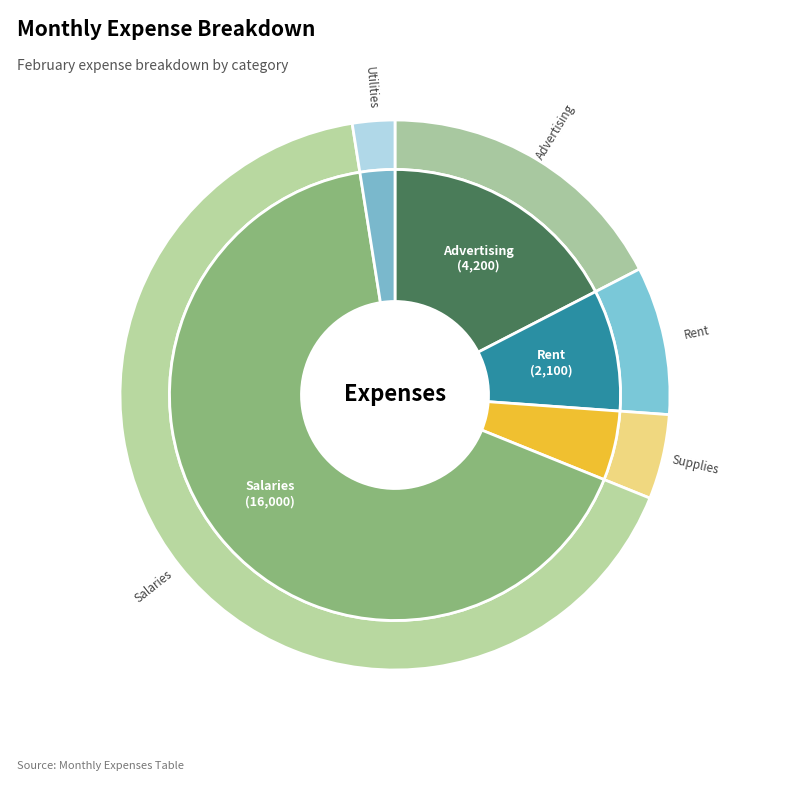

How many slices are in this pie chart?

5